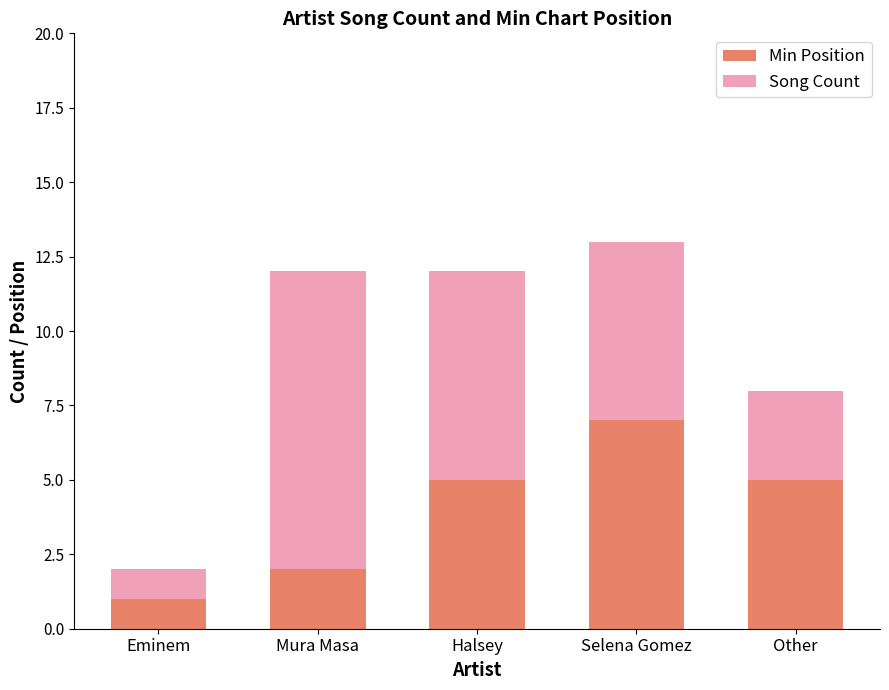

What is the average value of the Min Position series?

4